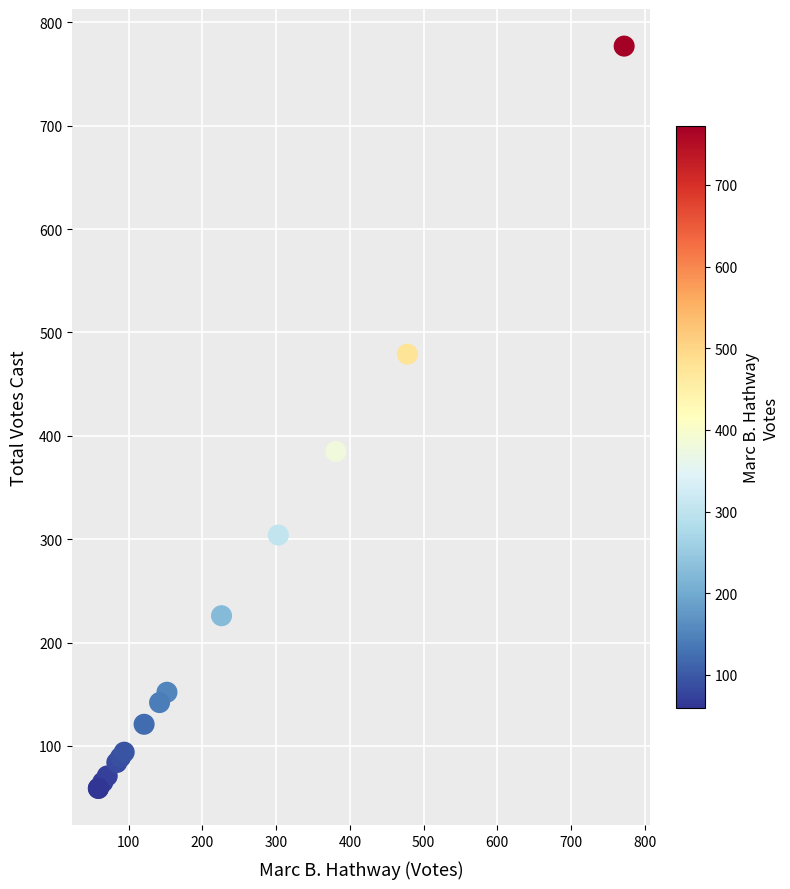

What Y value in the scatter plot is closest to 418?

385